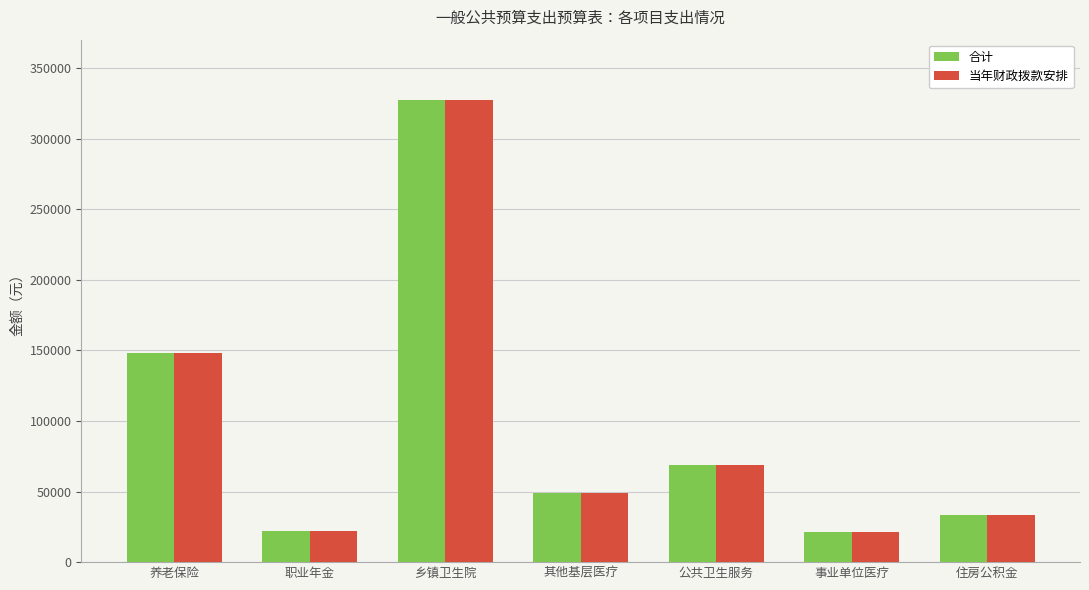

Is the value of 当年财政拨款安排 at 事业单位医疗 greater than the value of 合计 at 乡镇卫生院?

No